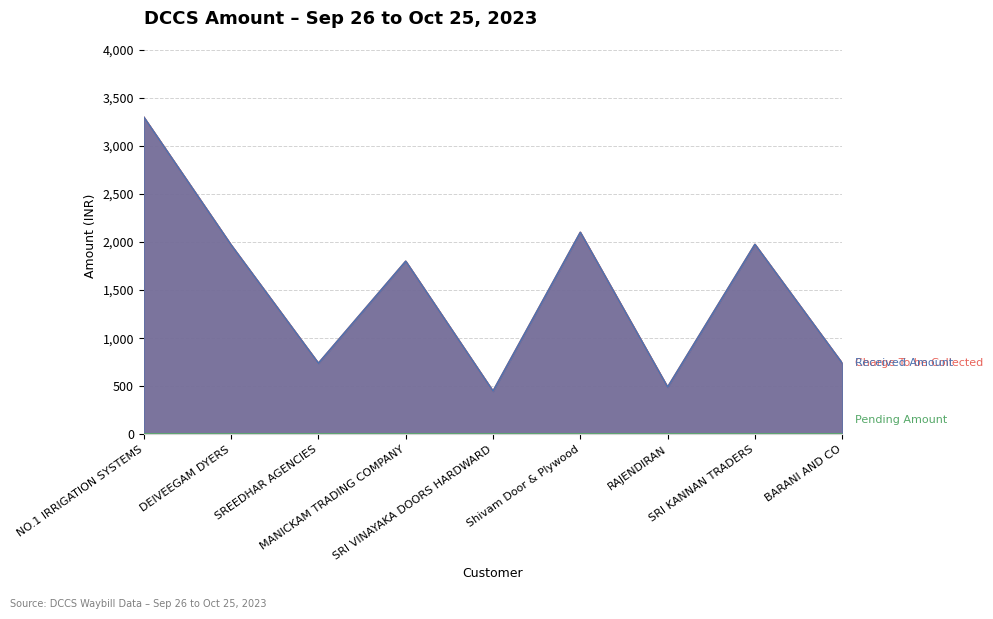

Reading left to right, list all the values displayed in this chart.

Charge To be Collected: 3297	1969	740	1800	450	2100	492	1975	740
Received Amount: 3297	1969	740	1800	450	2100	492	1975	740